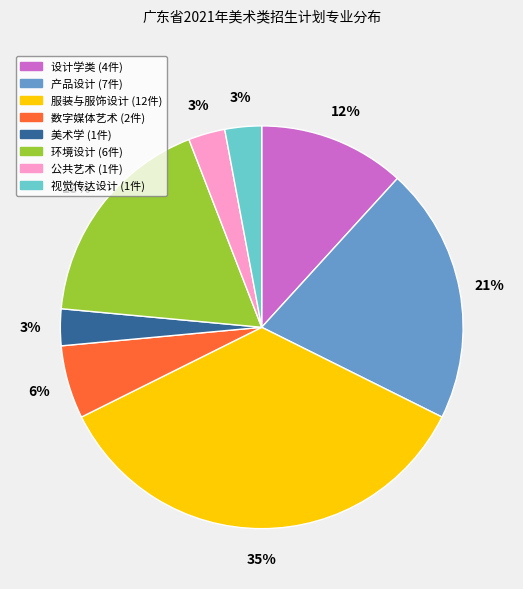

How many slices are in this pie chart?

8